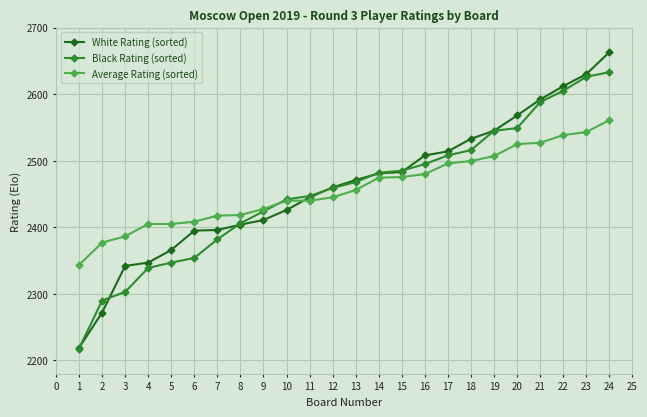

What is the value of the Black Rating (sorted) point at the 6th from the left?

2354.0